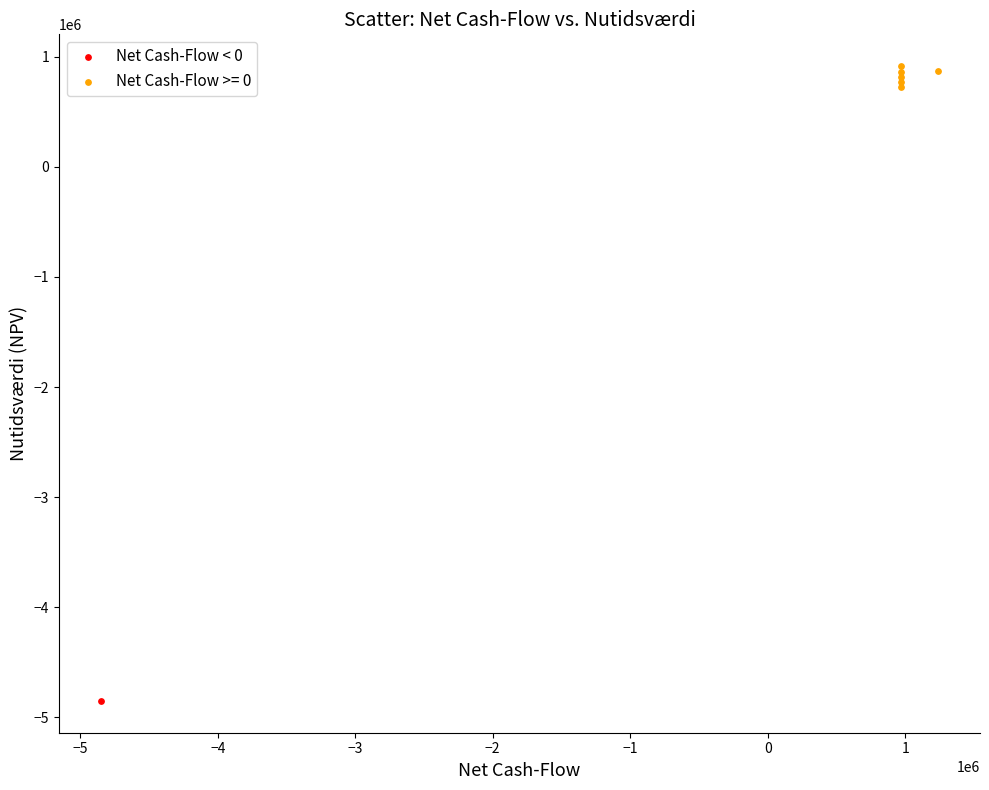

Which series contains the highest Y value?

Net Cash-Flow >= 0